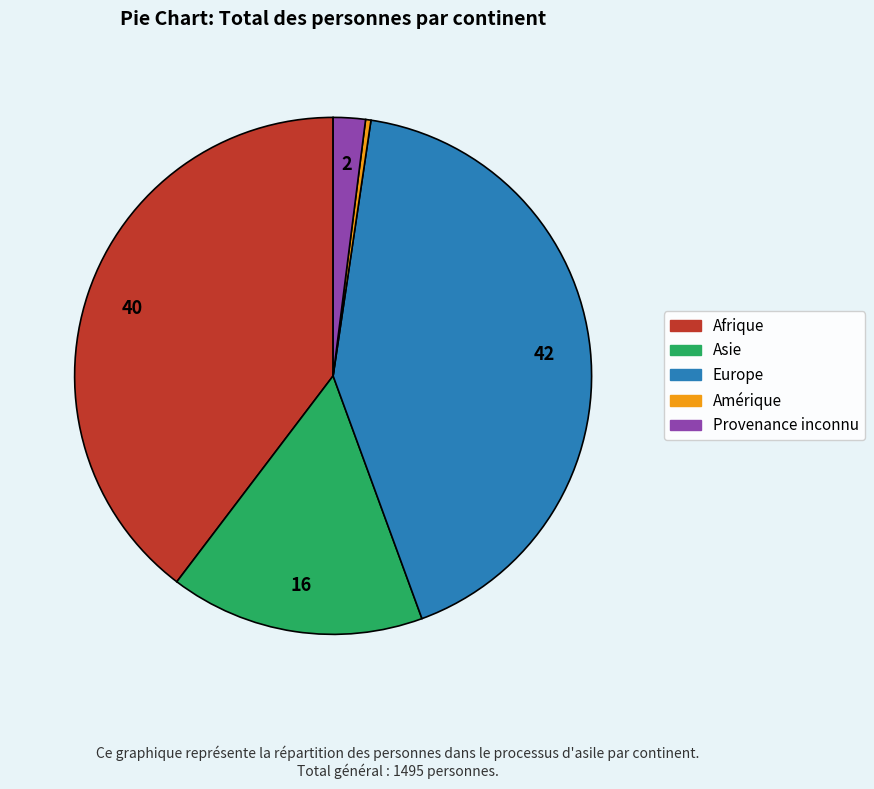

Which category has the smallest portion of the pie?

Amérique